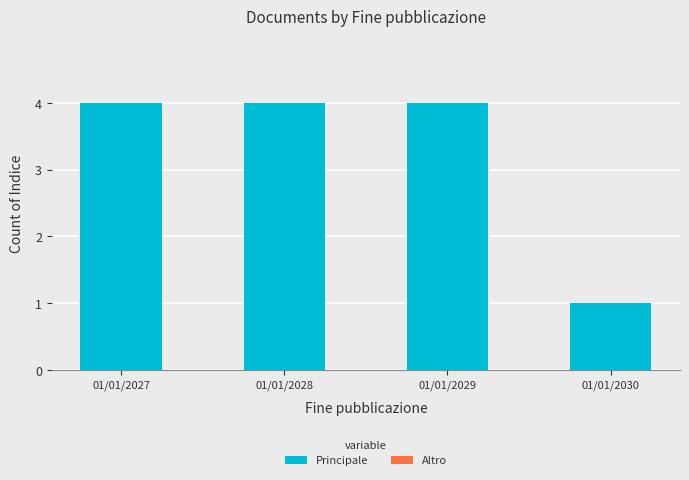

What is the value of the 3rd bar from the left?

4